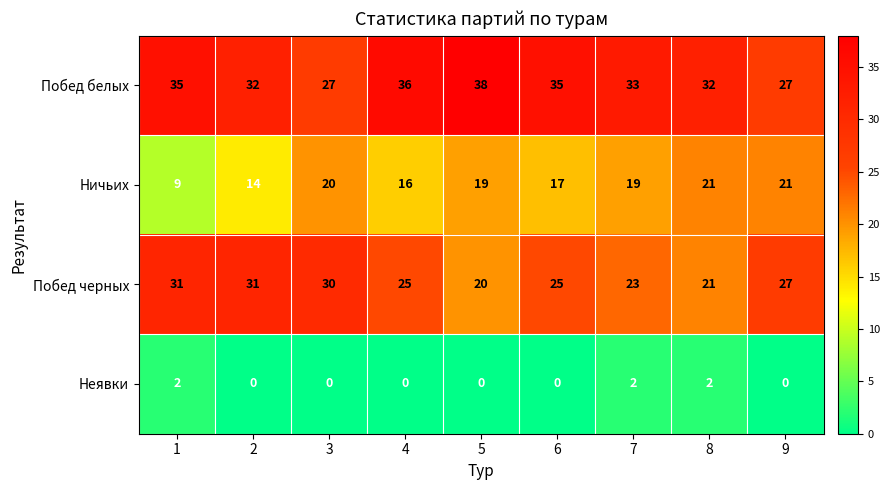

At 5, list the series in order from smallest to largest.

Неявки, Ничьих, Побед черных, Побед белых